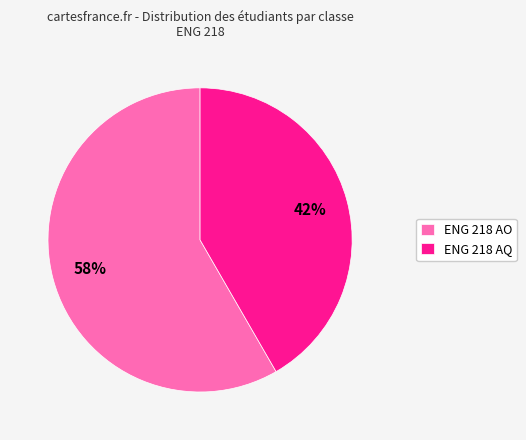

Is it true that ENG 218 AO is 58% of the pie?

True